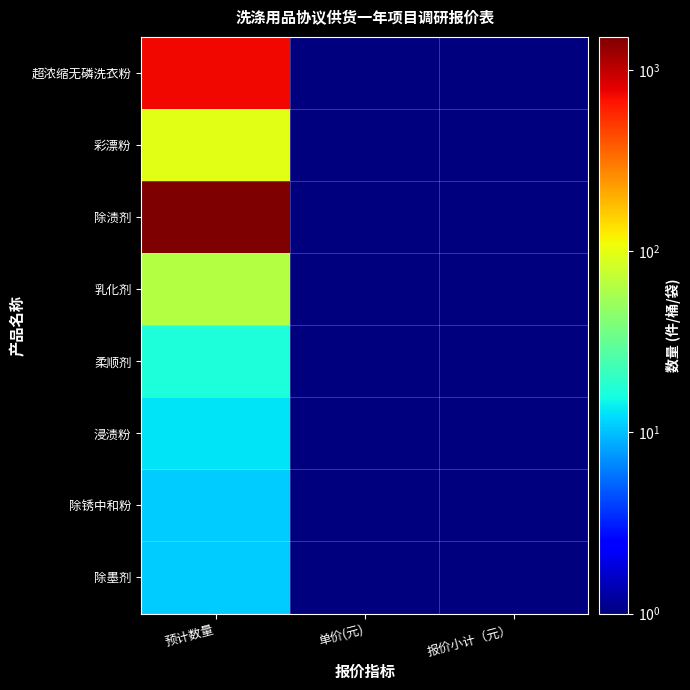

What is the total value across all series at 单价(元)?

8